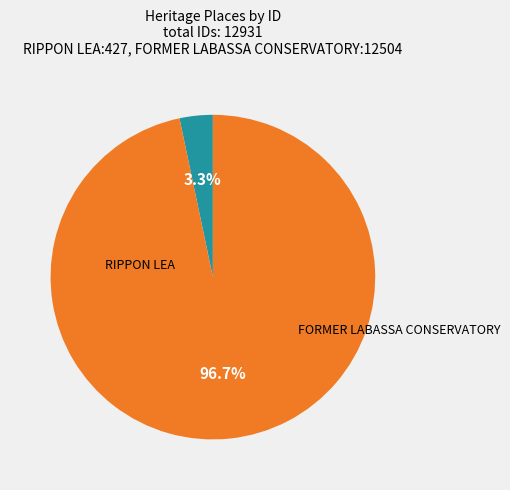

Rank the categories by value from highest to lowest.

FORMER LABASSA CONSERVATORY, RIPPON LEA